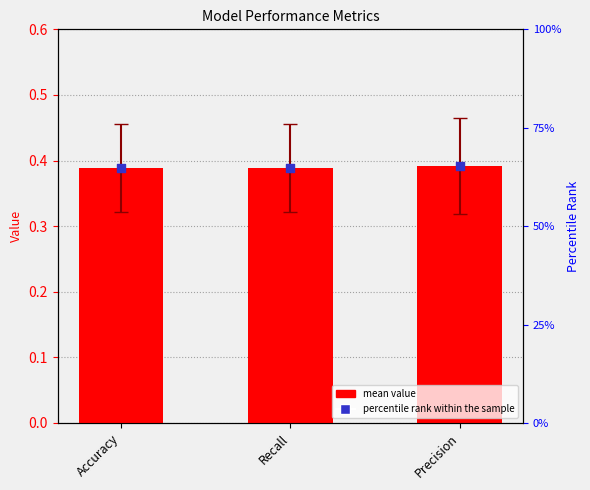

Which series has the largest total across all categories?

percentile rank within the sample